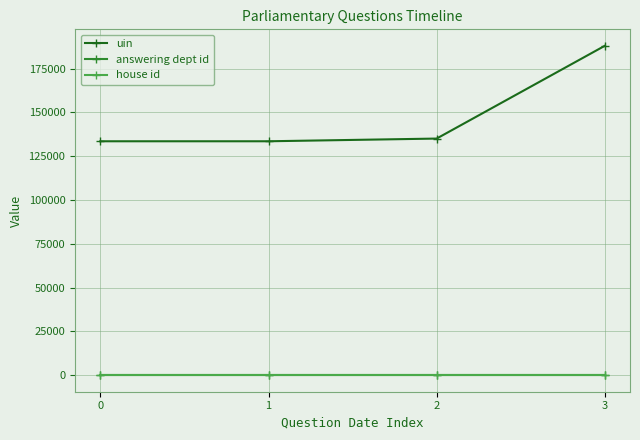

How many lines are shown in the chart?

3